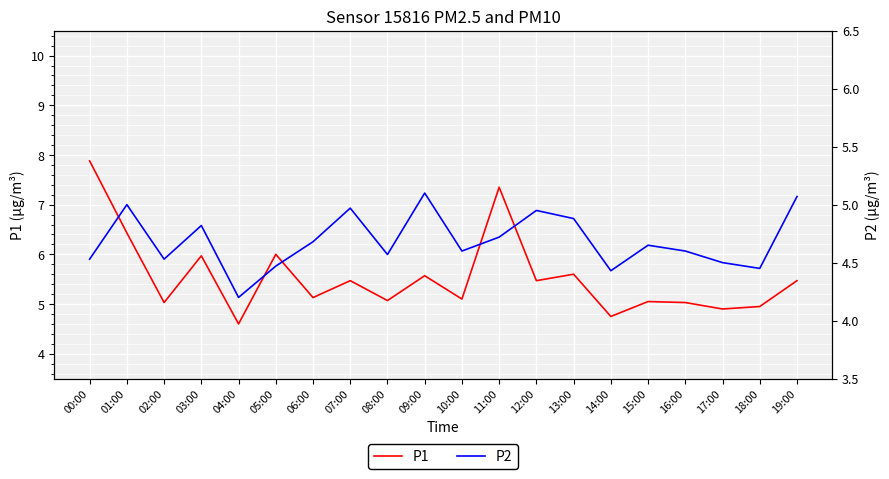

The P2 series shows 3.0 at 18:00. True or false?

False